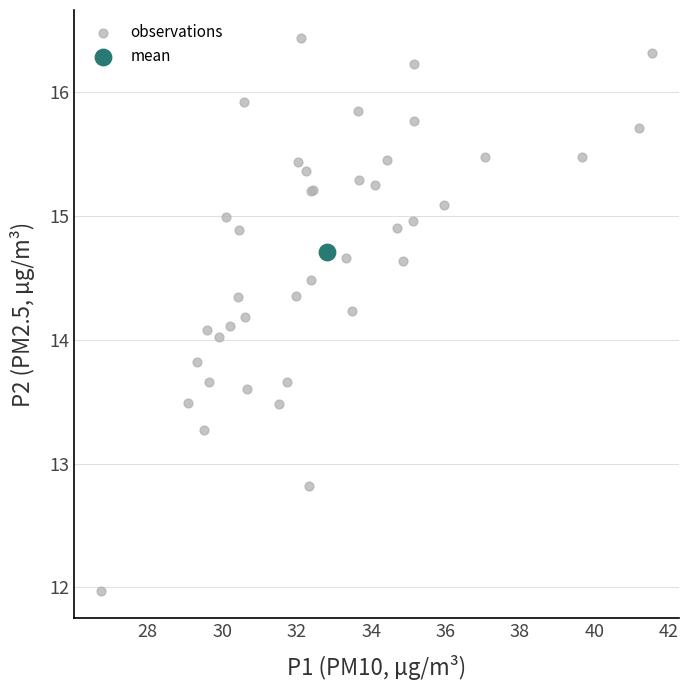

What are all the series names shown in the legend?

observations, mean